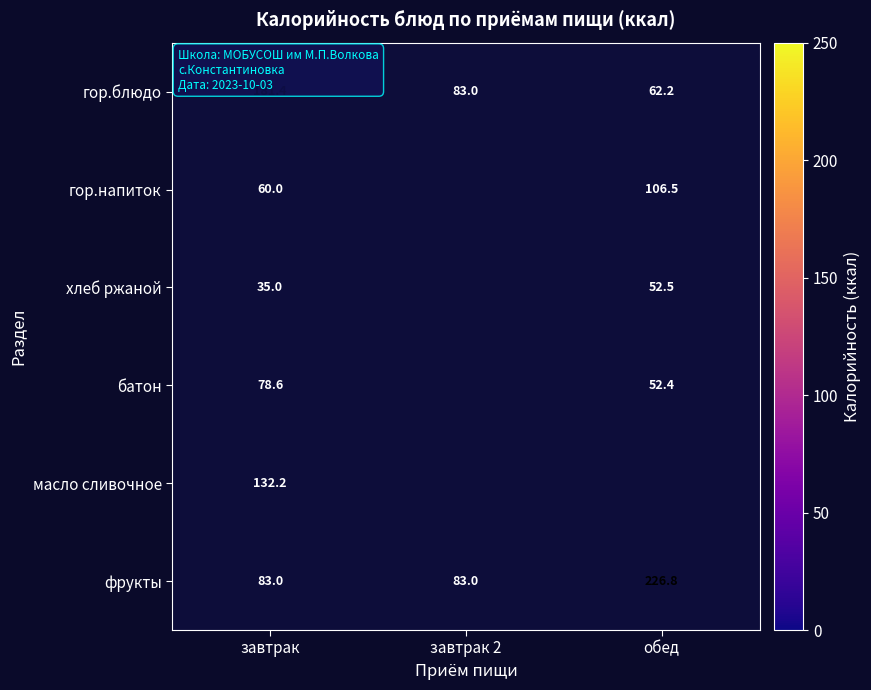

At завтрак, list the series in order from smallest to largest.

хлеб ржаной, гор.напиток, батон, фрукты, масло сливочное, гор.блюдо